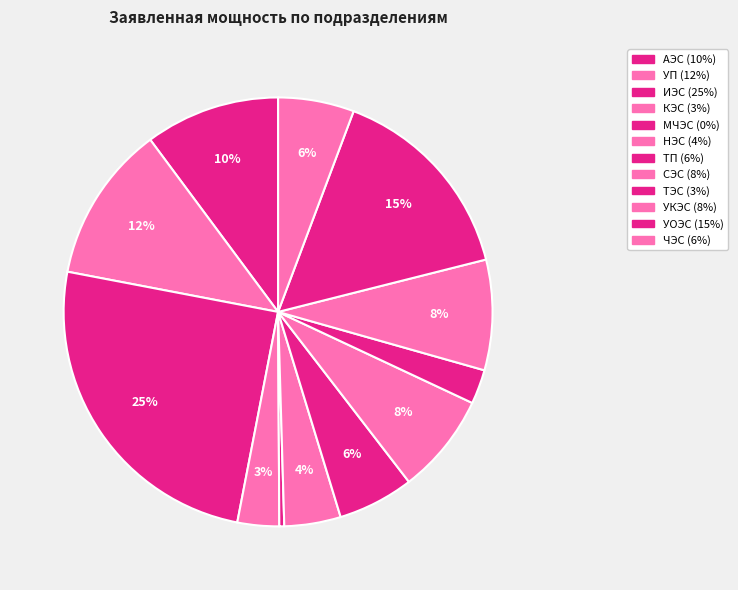

Is the sum of КЭС and СЭС greater than half?

No